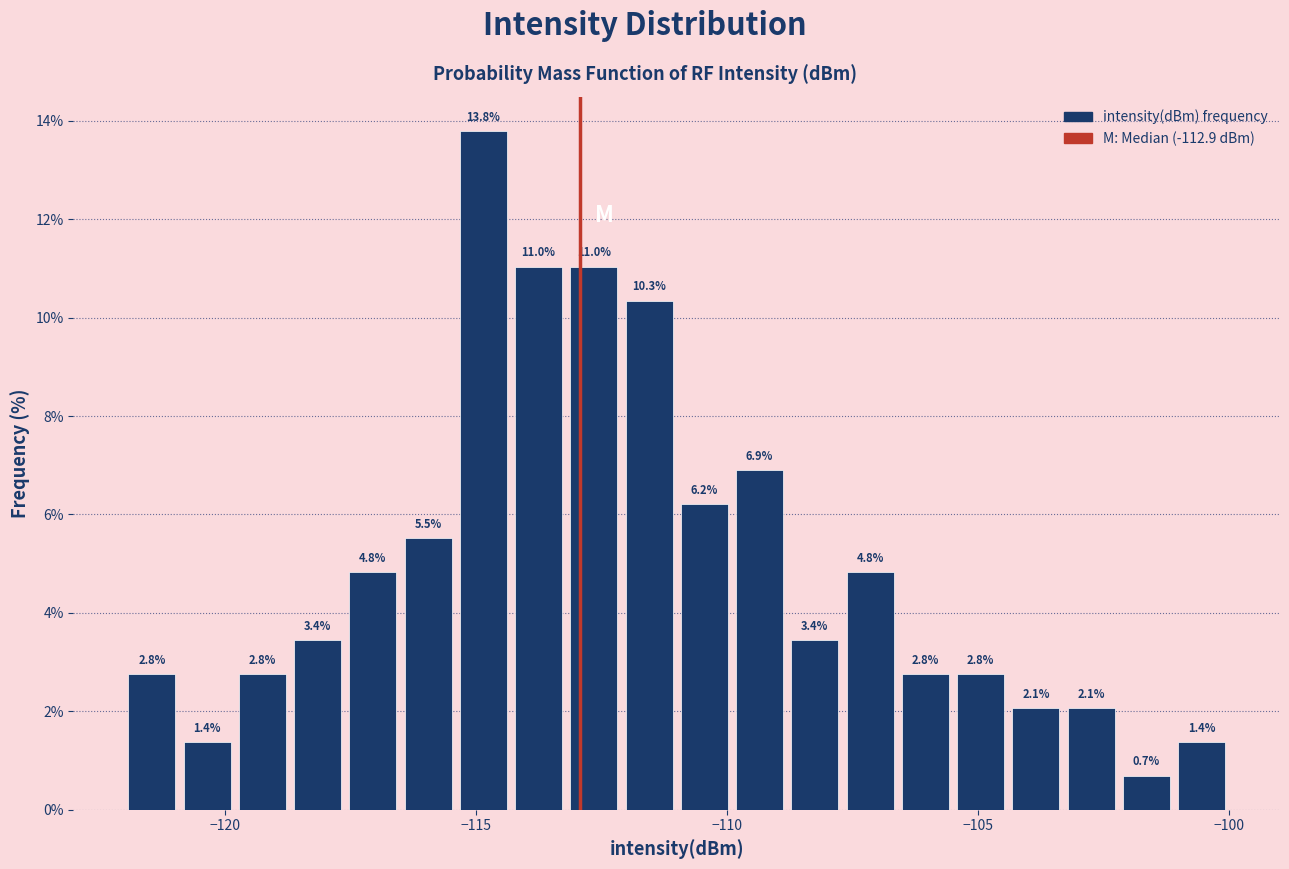

Read against the x-axis, roughly where is the centre of the tallest bar?

-115.0